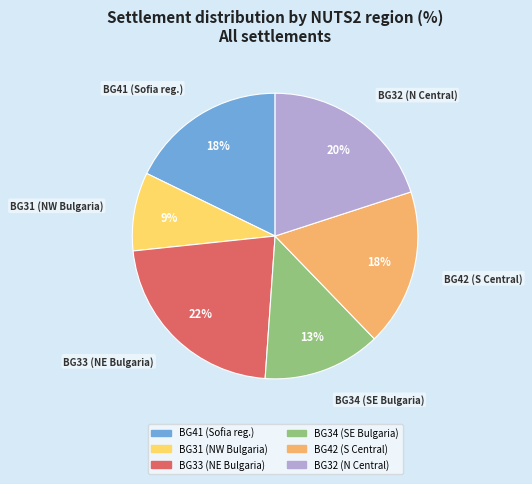

To the nearest percent, what is the difference between the largest and smallest slice percentages?

13%